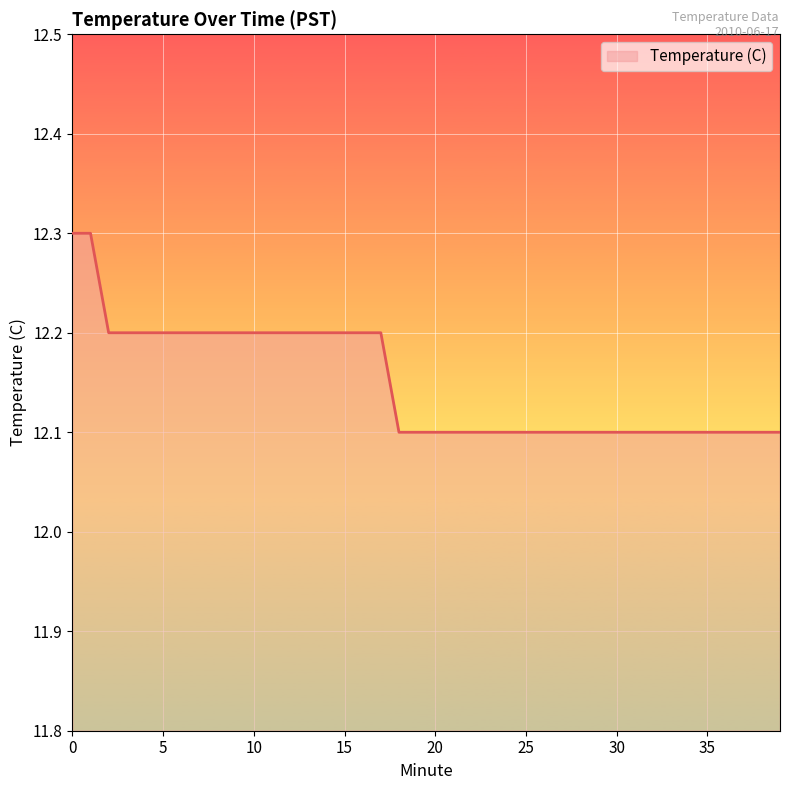

How many values are between 12 and 13?

40